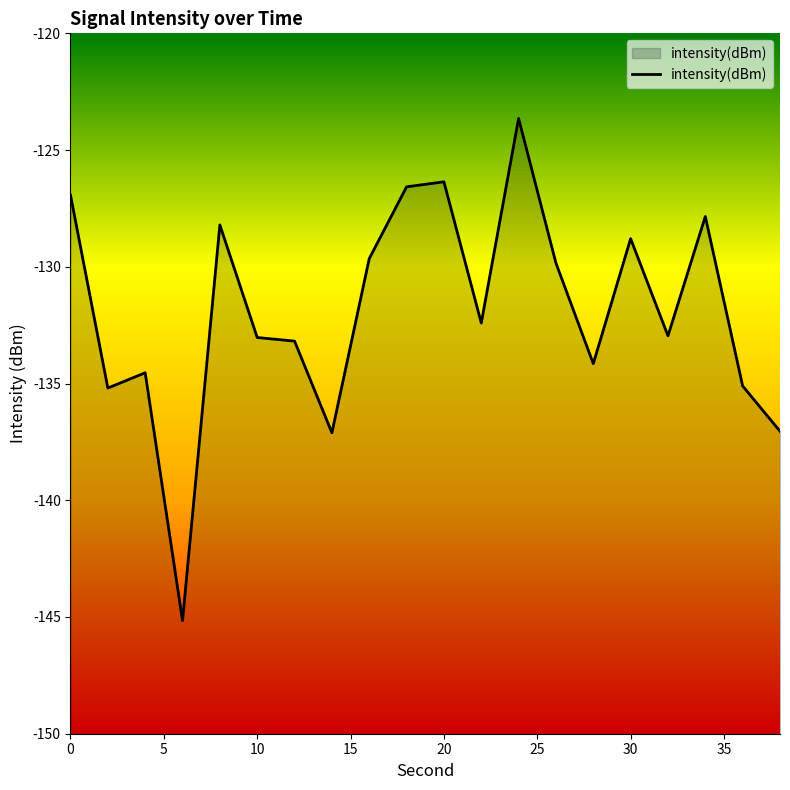

What is the smallest value displayed?

-145.2